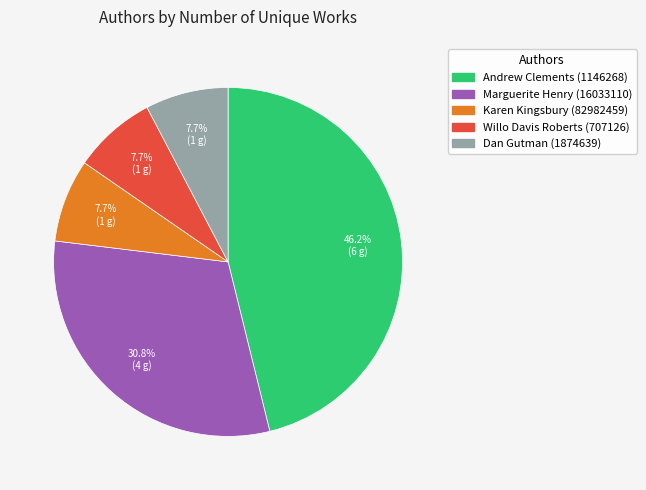

The Dan Gutman slice represents 1% of the pie. True or false?

False